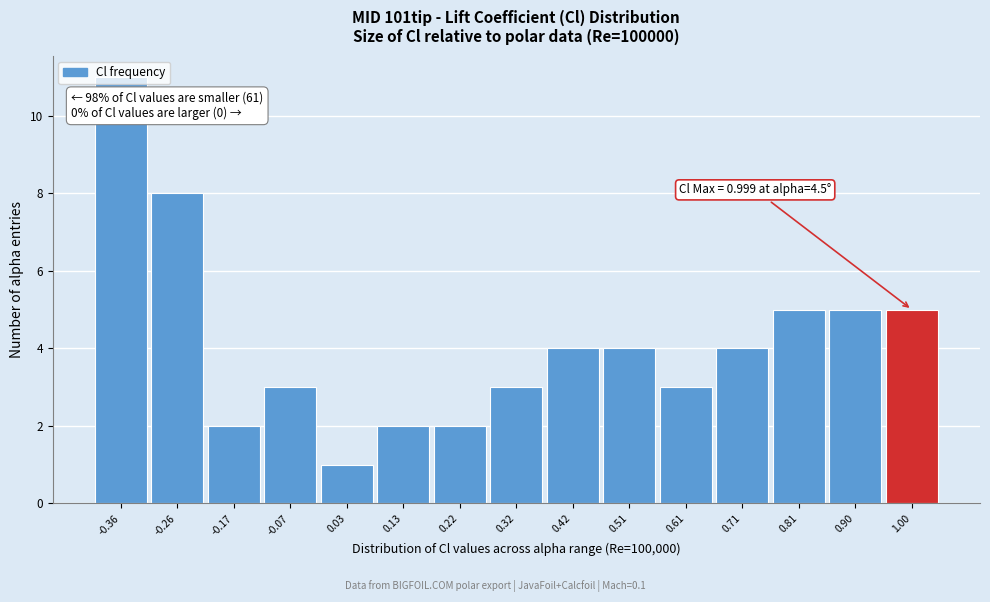

Which range on the x-axis has the tallest bar?

-0.41 to -0.31